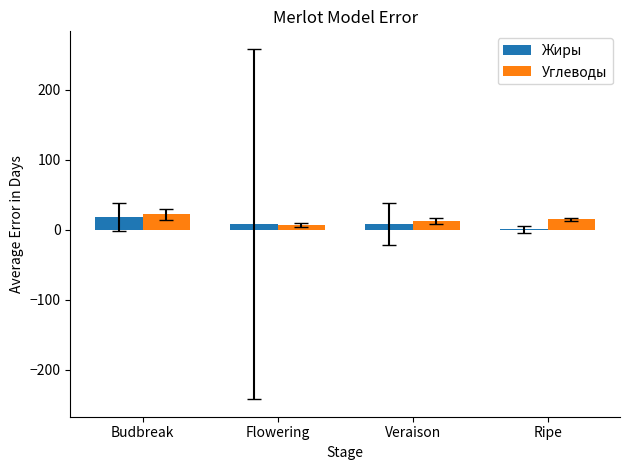

How many categories are shown in the chart?

4